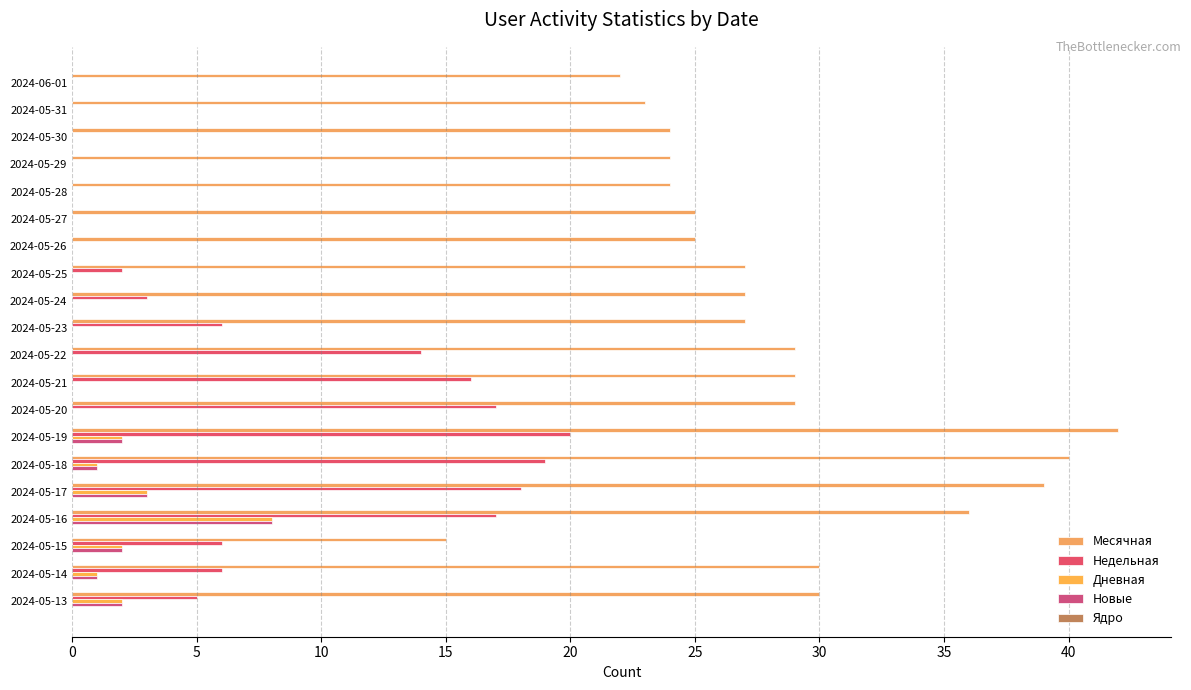

Count the number of categories in the chart.

20